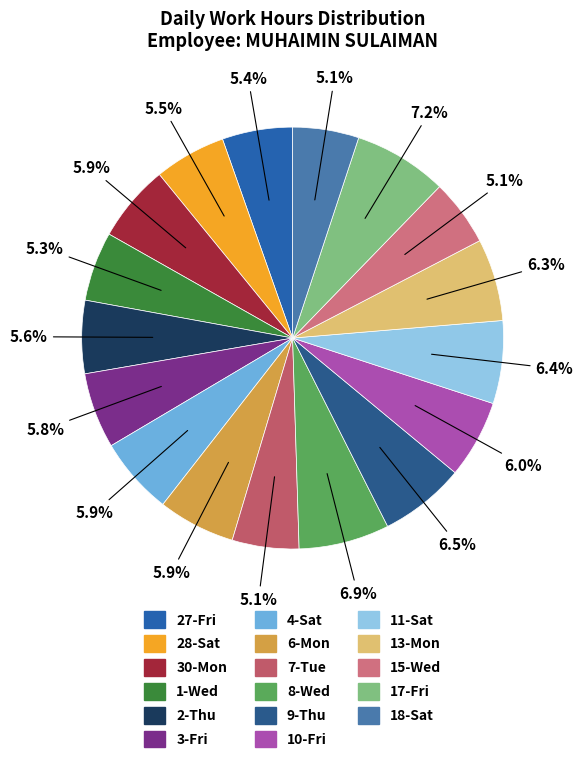

True or false: 28-Sat accounts for 1% of the total.

False